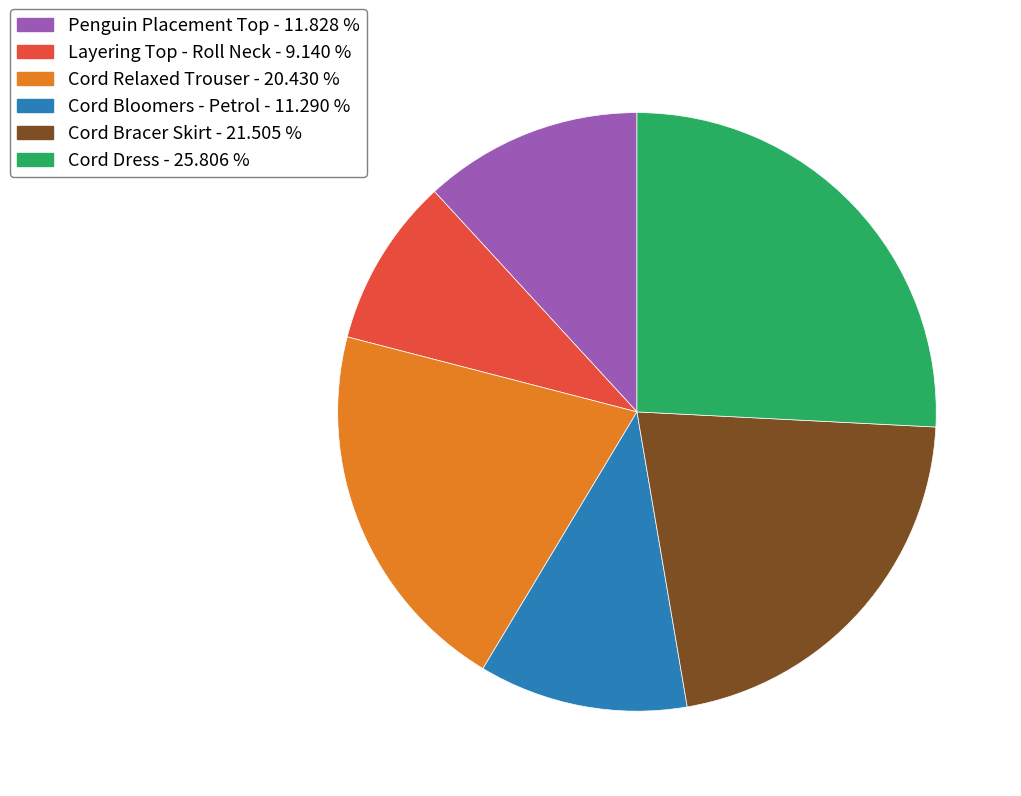

How many slices are in this pie chart?

6